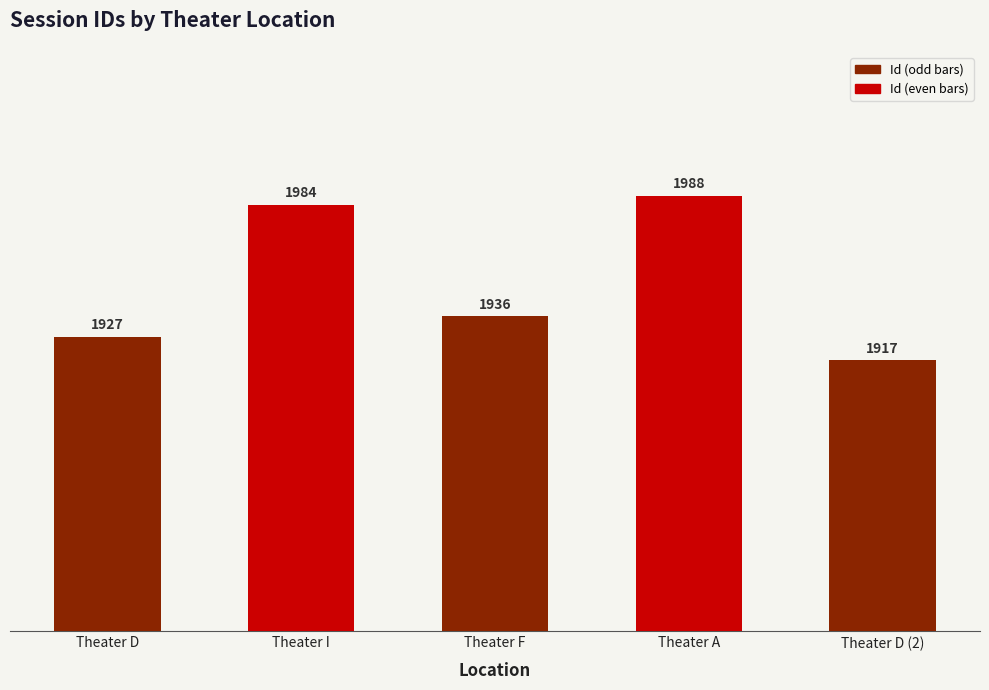

Rank the categories by value from highest to lowest.

Theater A, Theater I, Theater F, Theater D, Theater D (2)